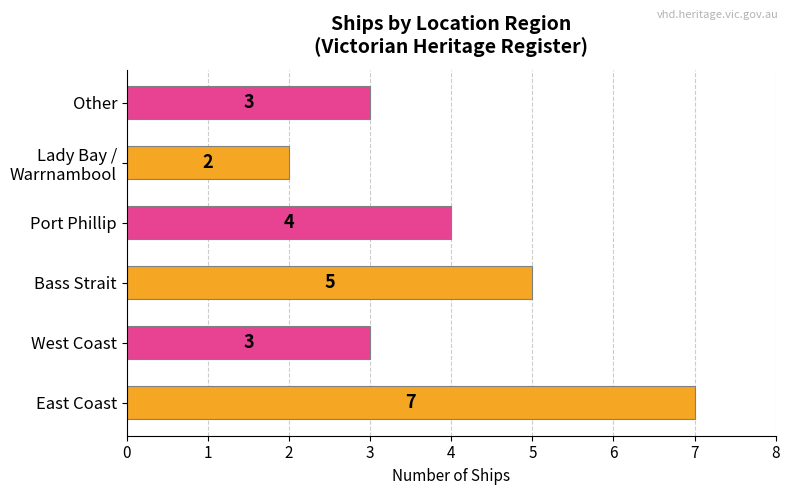

What is the difference between the maximum and minimum values?

5